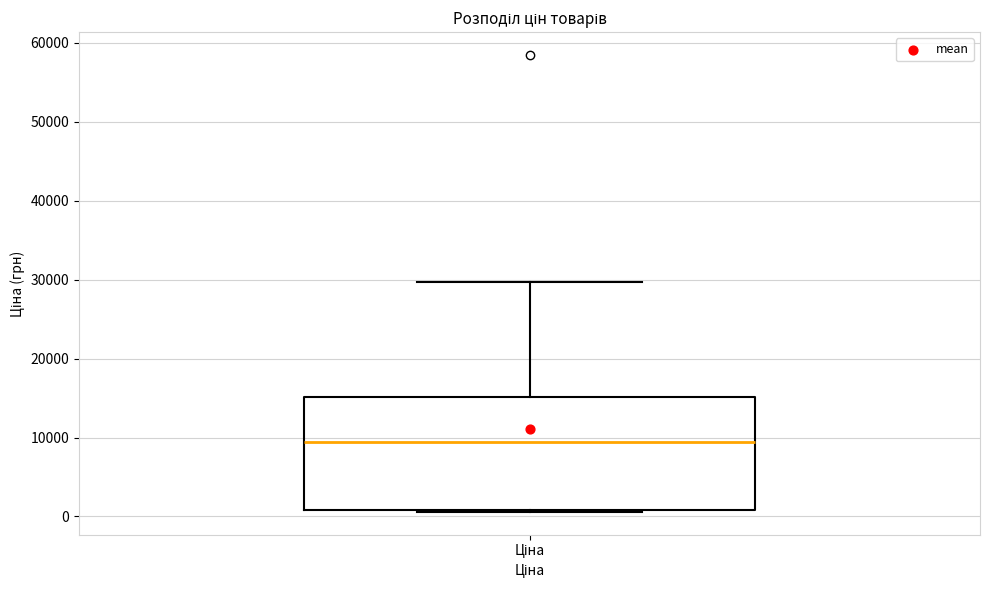

Transcribe this box plot: give where the median line is, the range the box spans, and where the two whiskers end, as read against the y-axis. The values are not printed on the chart, so give them approximately, as read against the axis.

median 9000, box 1000 to 15000, whiskers 1000 to 30000